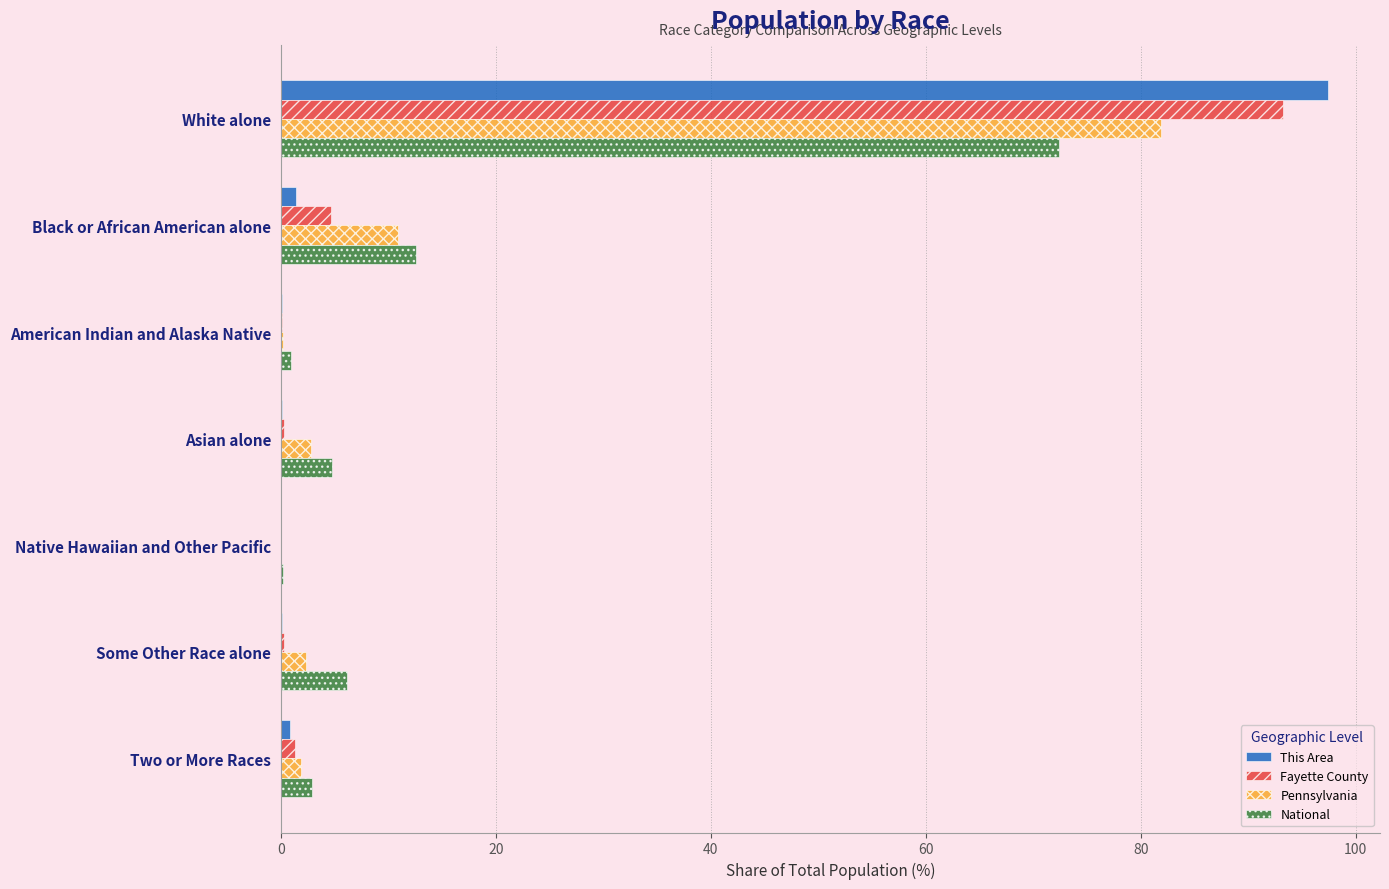

At which label is Pennsylvania closest to 40?

Black or African American alone